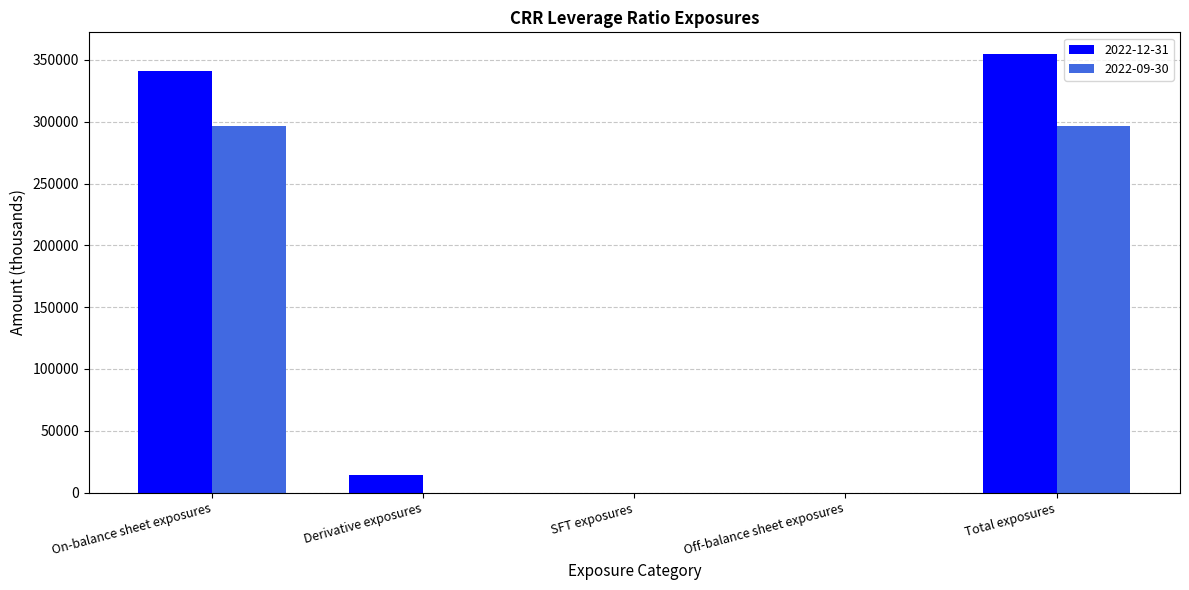

Are the bars grouped side by side (vs. stacked)?

Yes